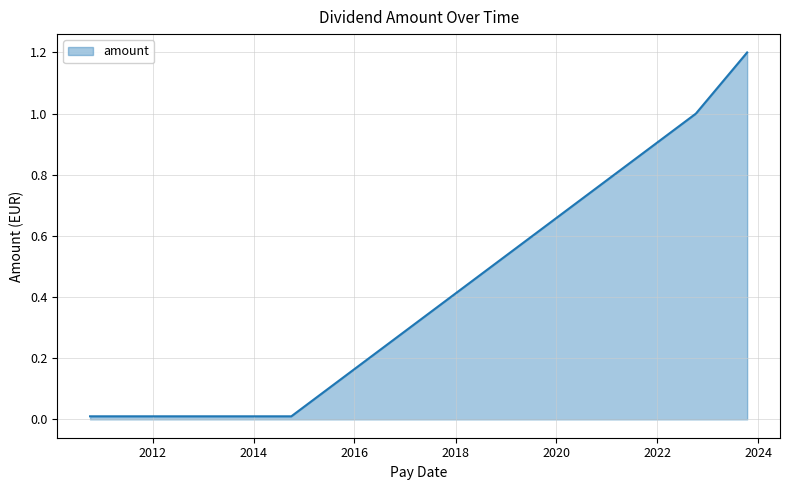

What is the average value?

0.3